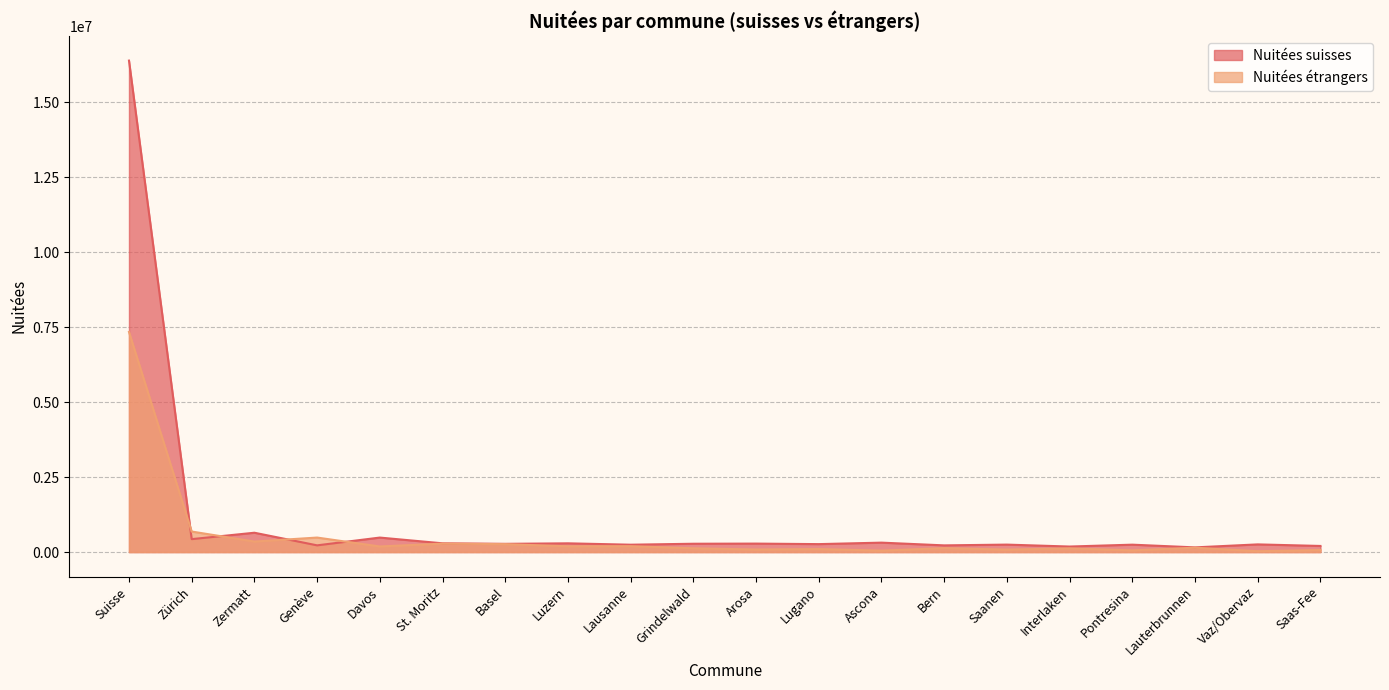

What is the average value of the Nuitées suisses series?

1097324